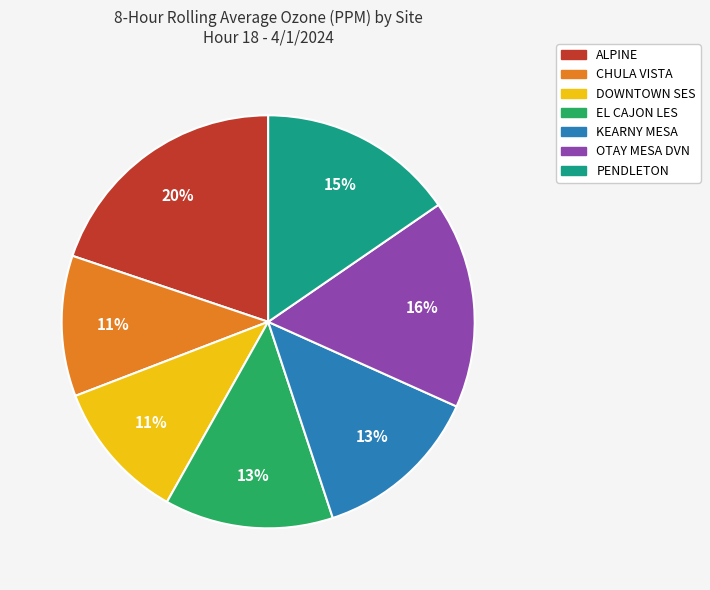

Is there any slice that represents more than half of the pie?

No